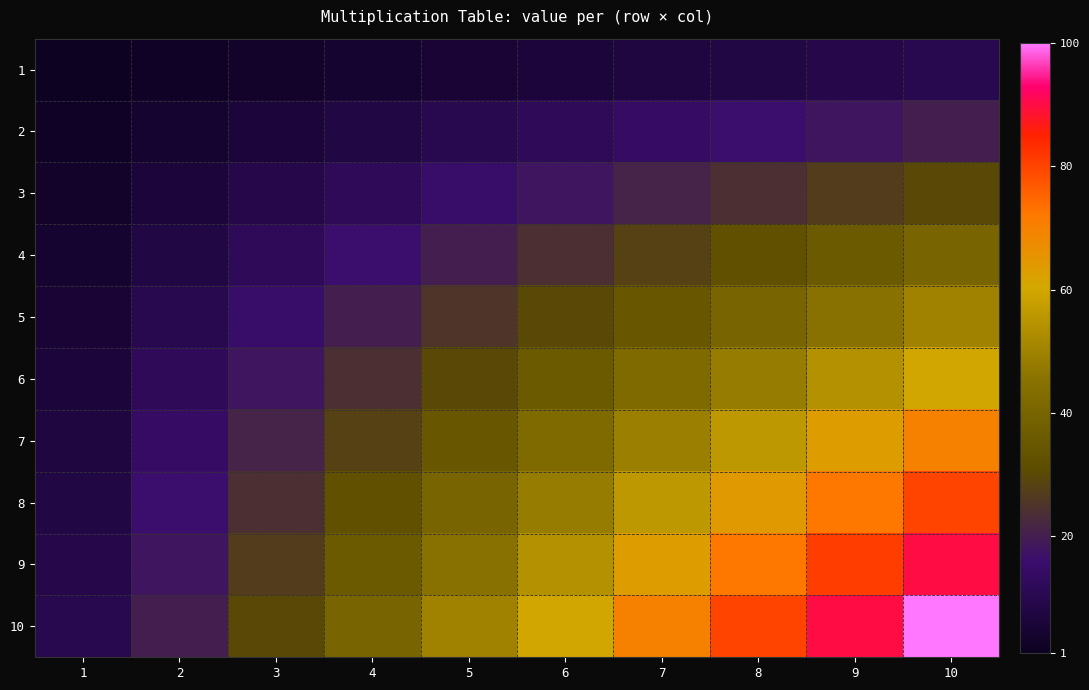

What is the spread (max minus min) of values at 3?

27